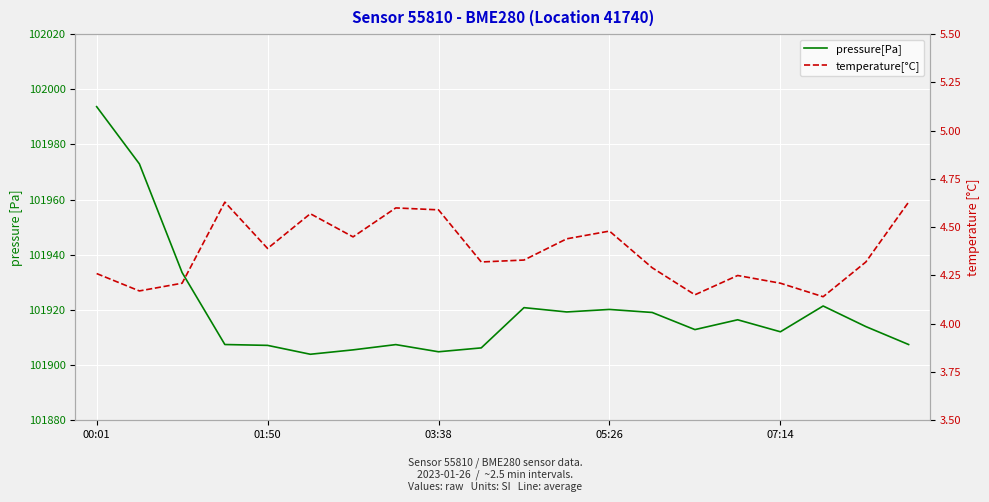

What is the minimum value shown in the chart?

4.1